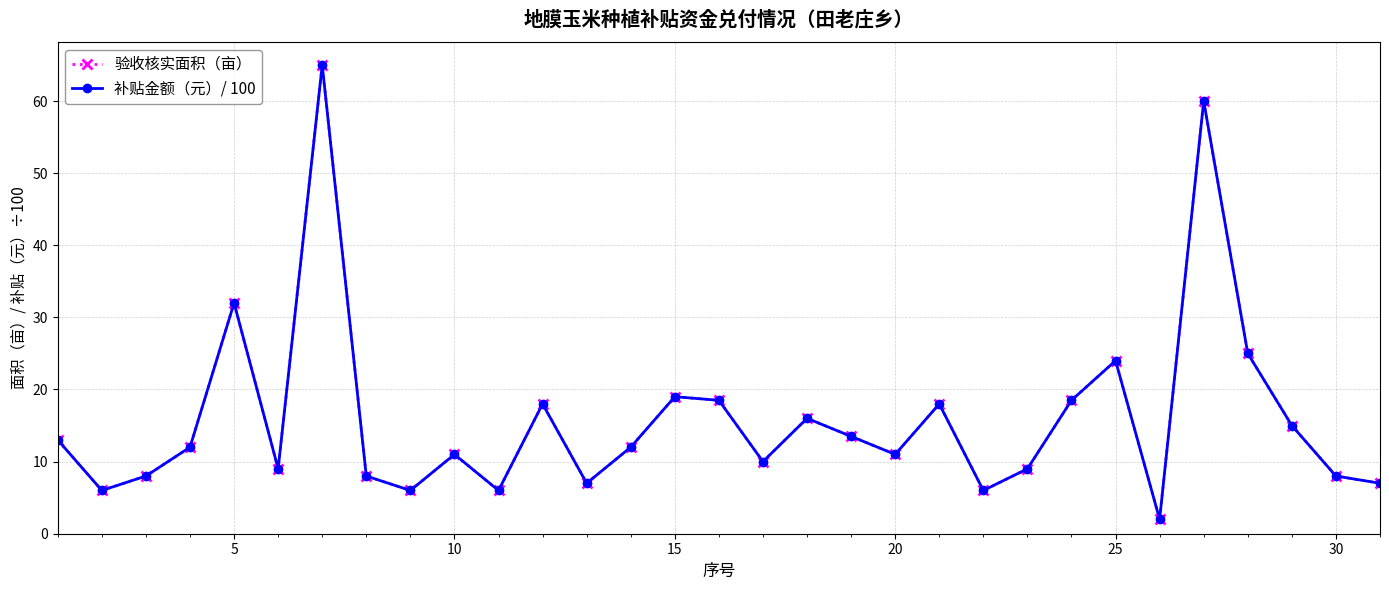

Does the chart have visible grid lines?

Yes